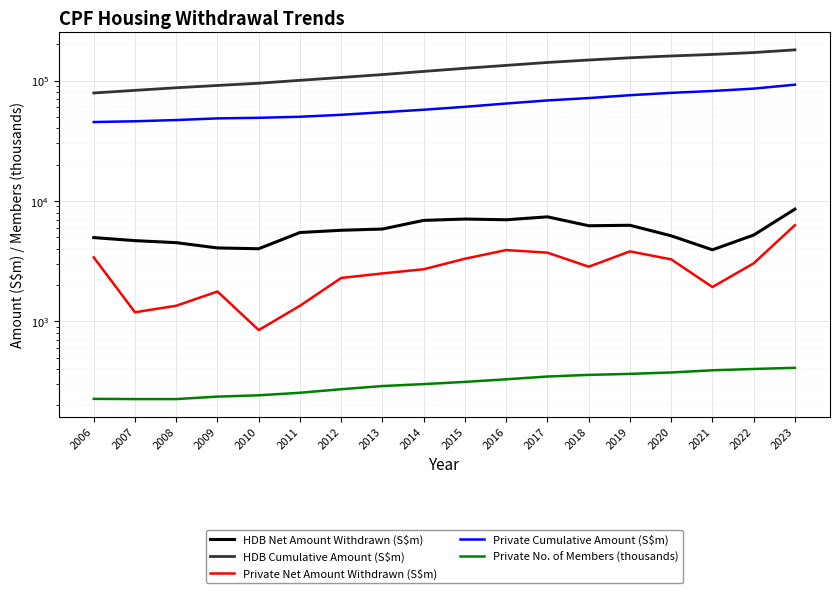

List the series in order of their peak value, highest first.

HDB Cumulative Amount (S$m), Private Cumulative Amount (S$m), HDB Net Amount Withdrawn (S$m), Private Net Amount Withdrawn (S$m), Private No. of Members (thousands)